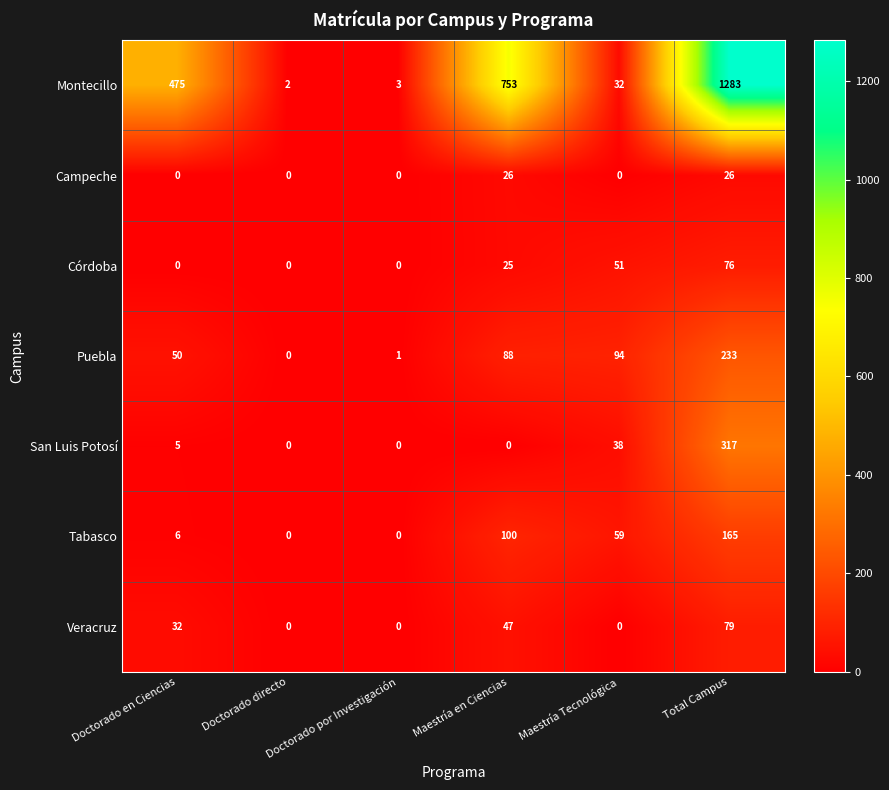

At which label does Tabasco first exceed 59?

Maestría en Ciencias